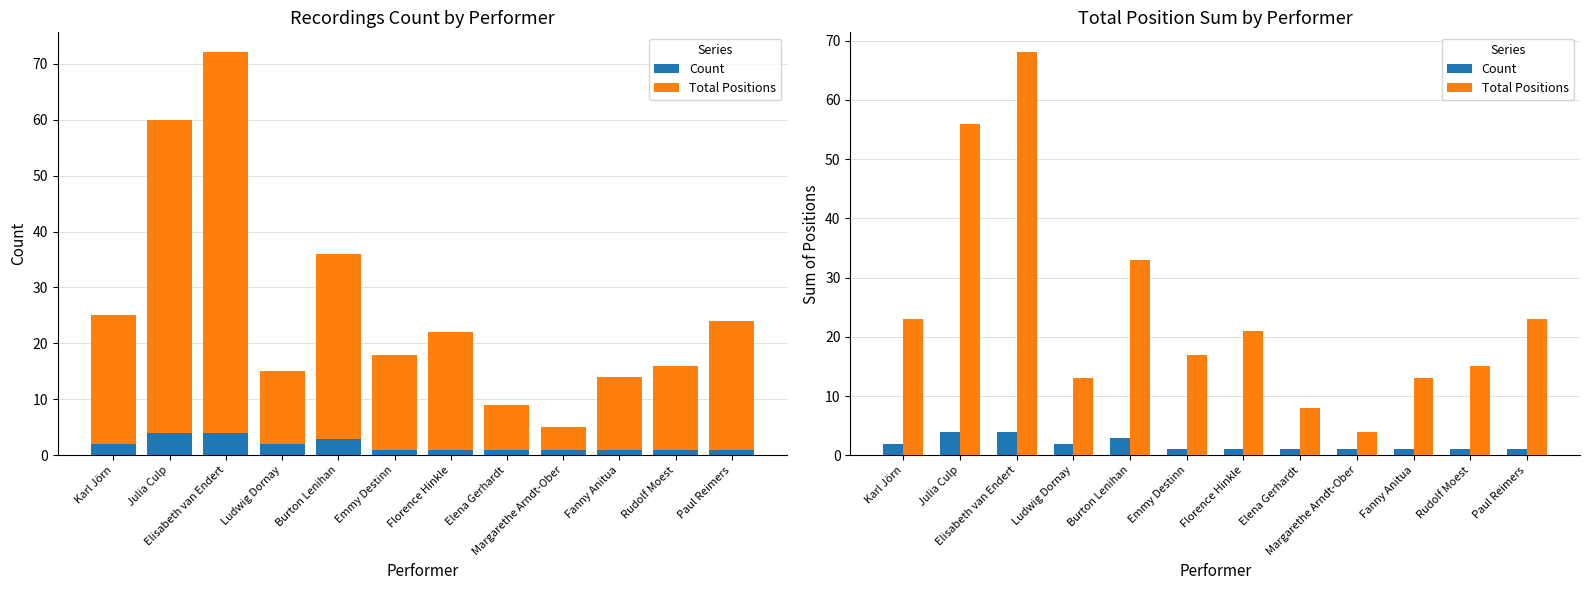

Which label corresponds to the smallest value in the chart?

Emmy Destinn